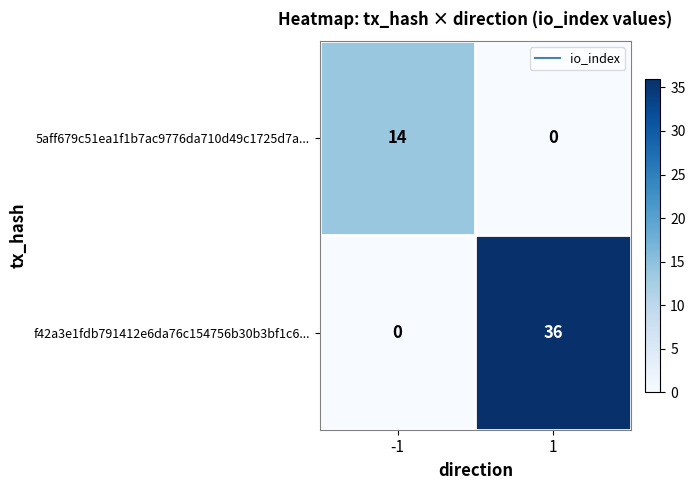

Count the number of data series in this chart.

2